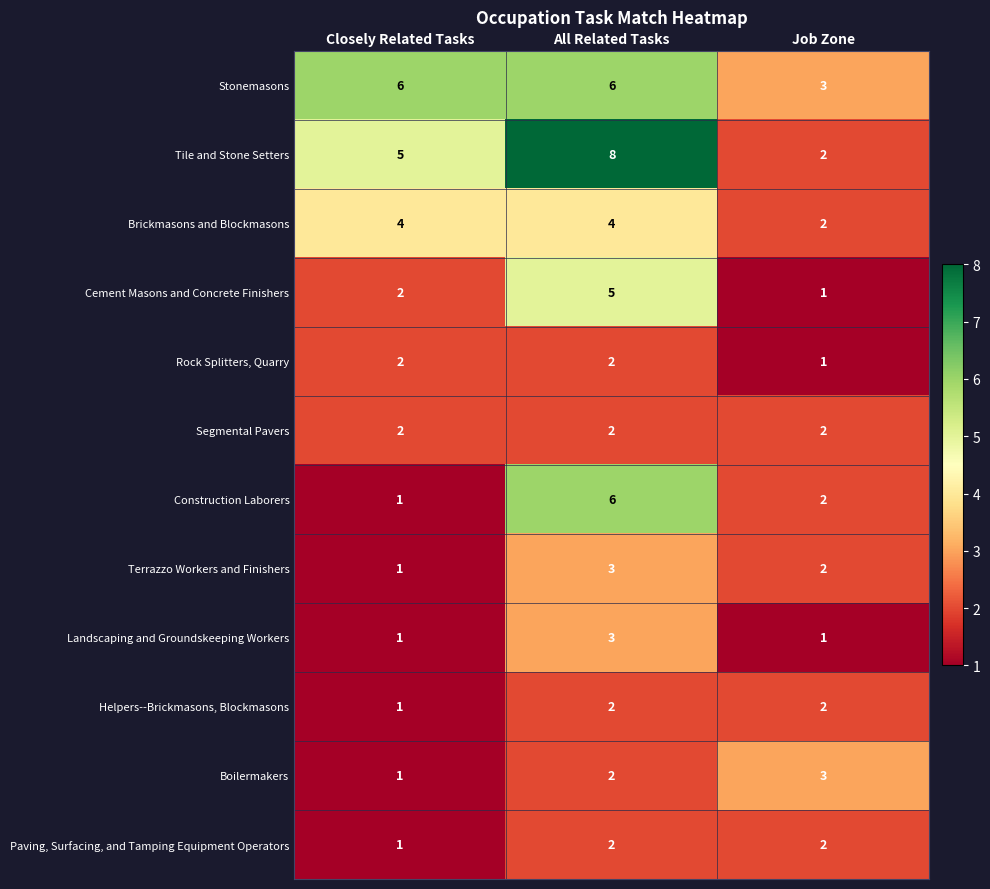

Which series has the widest spread of values?

Tile and Stone Setters